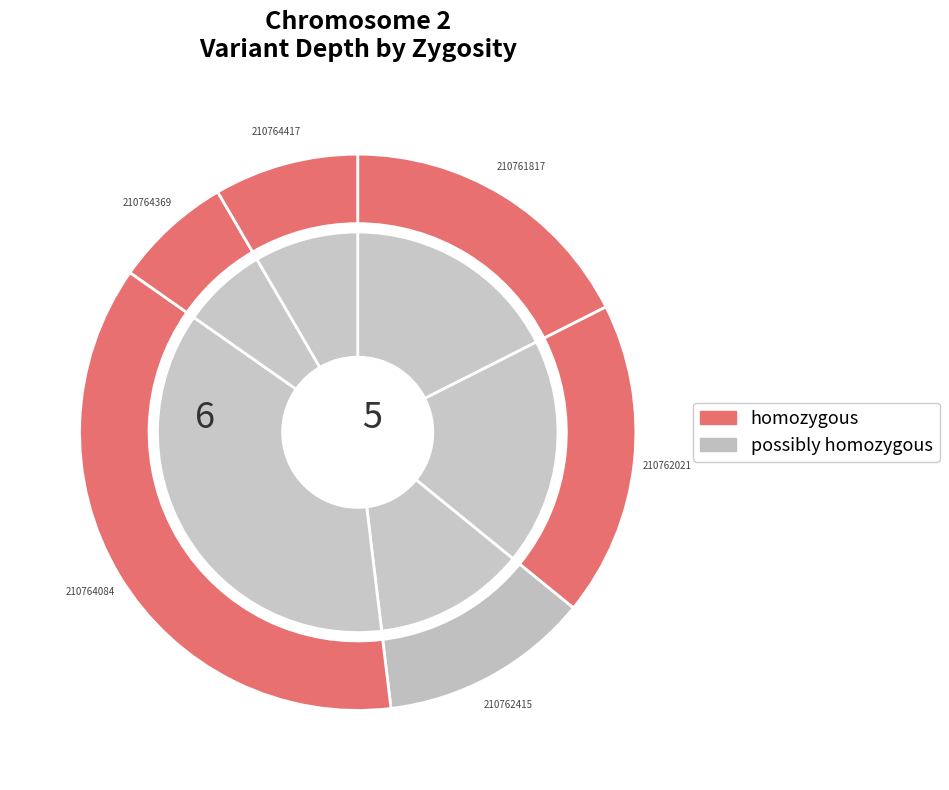

Which has a higher value, 210764417 or 210764084?

210764084